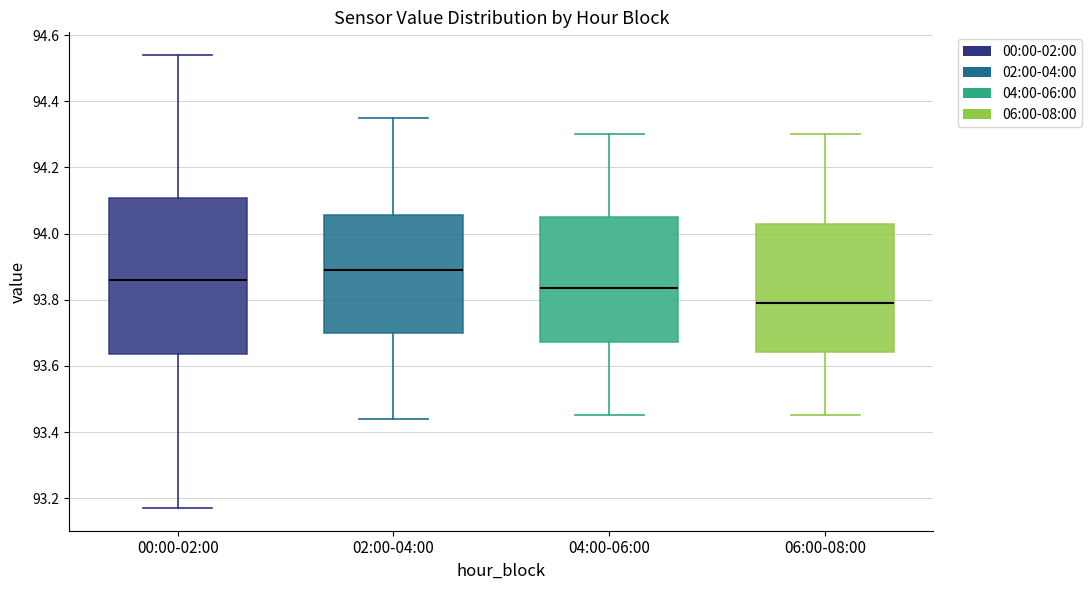

Reading left to right, transcribe this box plot: for each box, give where its median line is, the range the box spans, and where its two whiskers end, as read against the y-axis. The values are not printed on the chart, so give them approximately, as read against the axis.

00:00-02:00: median 93.86, box 93.64 to 94.10, whiskers 93.18 to 94.54
02:00-04:00: median 93.90, box 93.70 to 94.06, whiskers 93.44 to 94.36
04:00-06:00: median 93.84, box 93.68 to 94.06, whiskers 93.46 to 94.30
06:00-08:00: median 93.80, box 93.64 to 94.02, whiskers 93.46 to 94.30